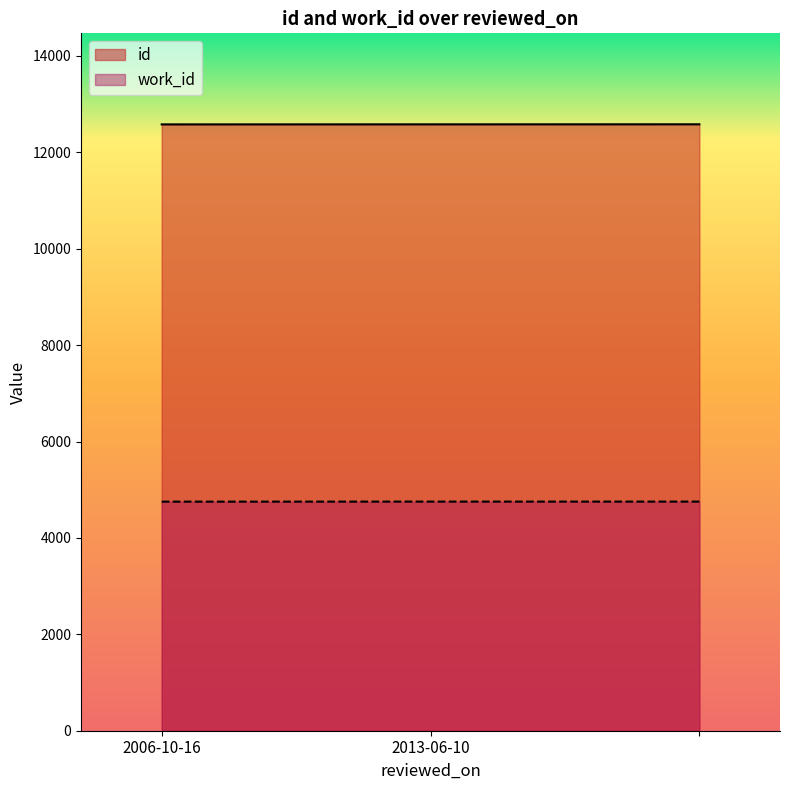

Reading left to right, transcribe all the data shown in this chart.

id: 2006-10-16=12580	2013-06-10=12581	=12582
work_id: 2006-10-16=4753	2013-06-10=4754	=4754